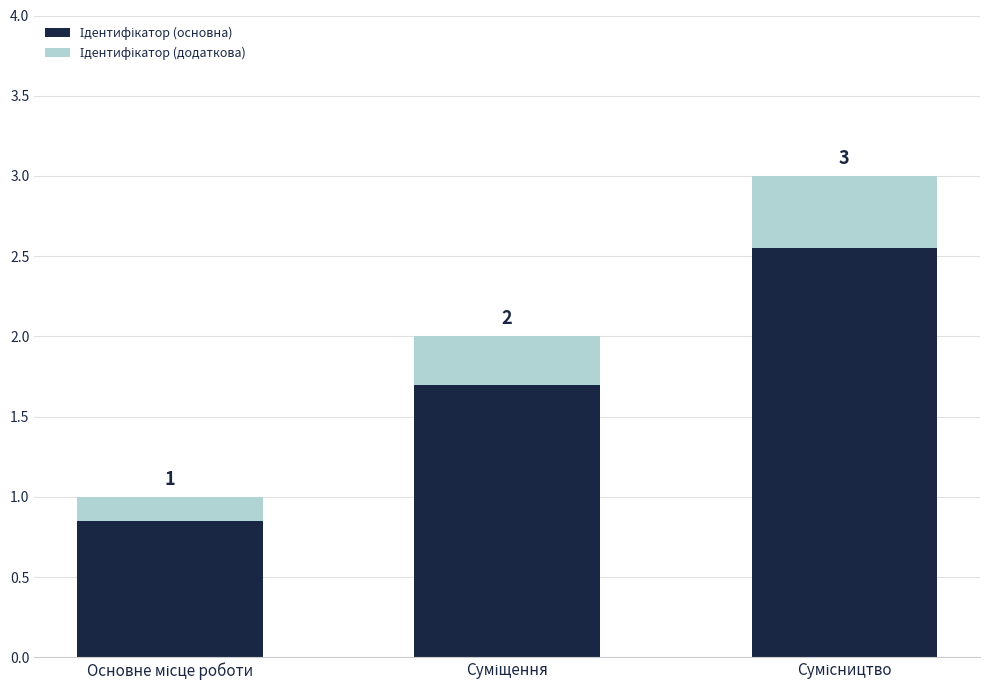

Are the bars grouped side by side (vs. stacked)?

No